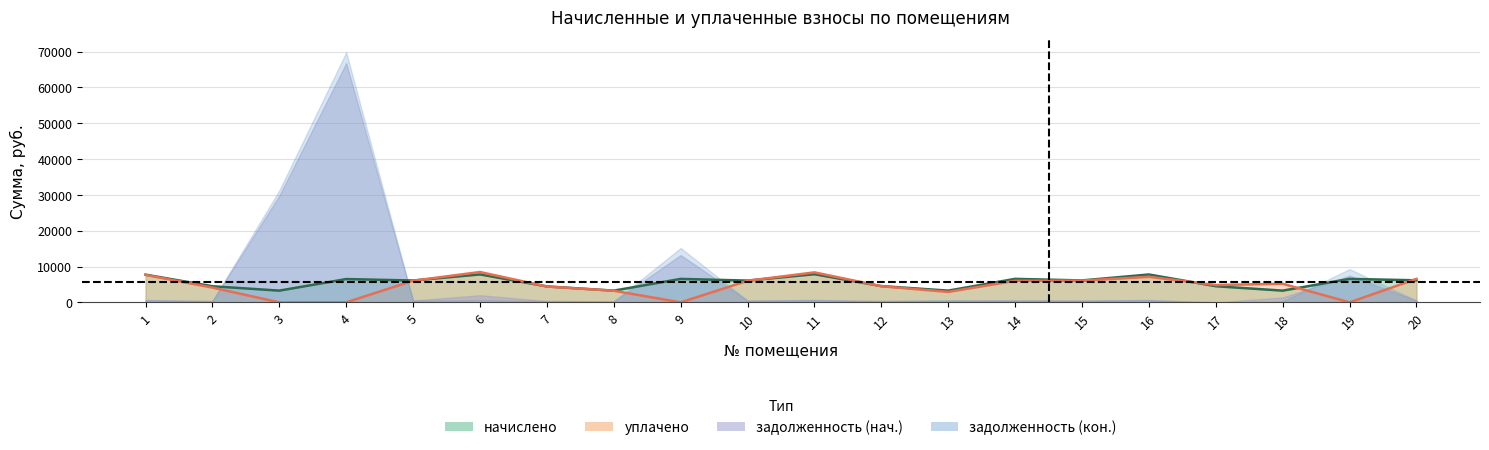

What is the total value across all series at 1?

15397.4